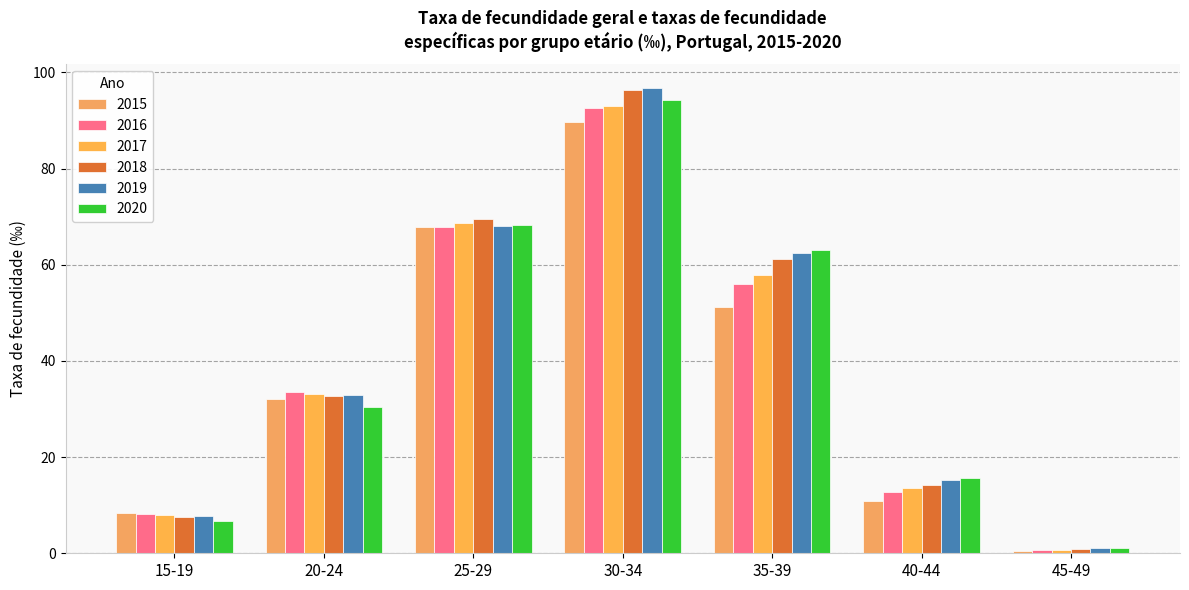

What is the label of the 4th bar from the right?

30-34